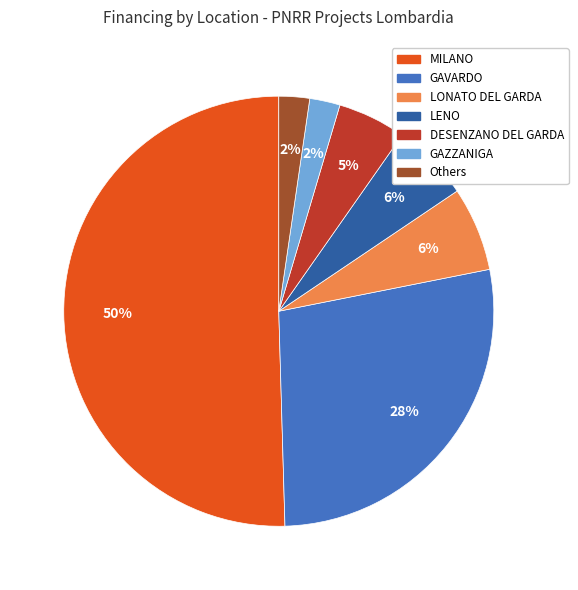

To the nearest percent, what is the average slice percentage?

14%